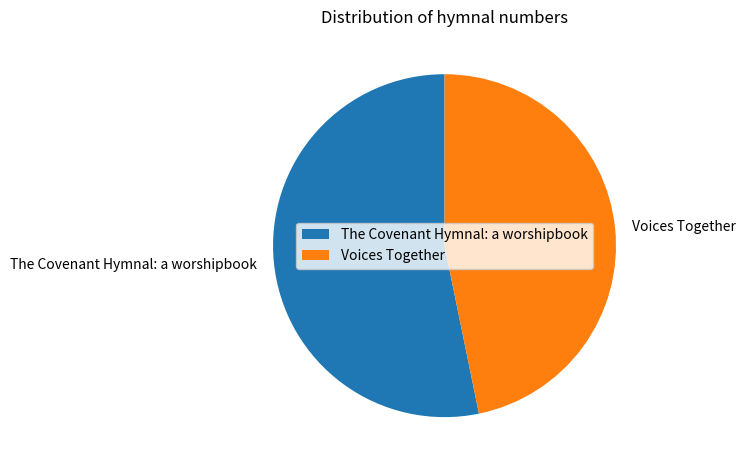

Which has a higher value, Voices Together or The Covenant Hymnal: a worshipbook?

The Covenant Hymnal: a worshipbook